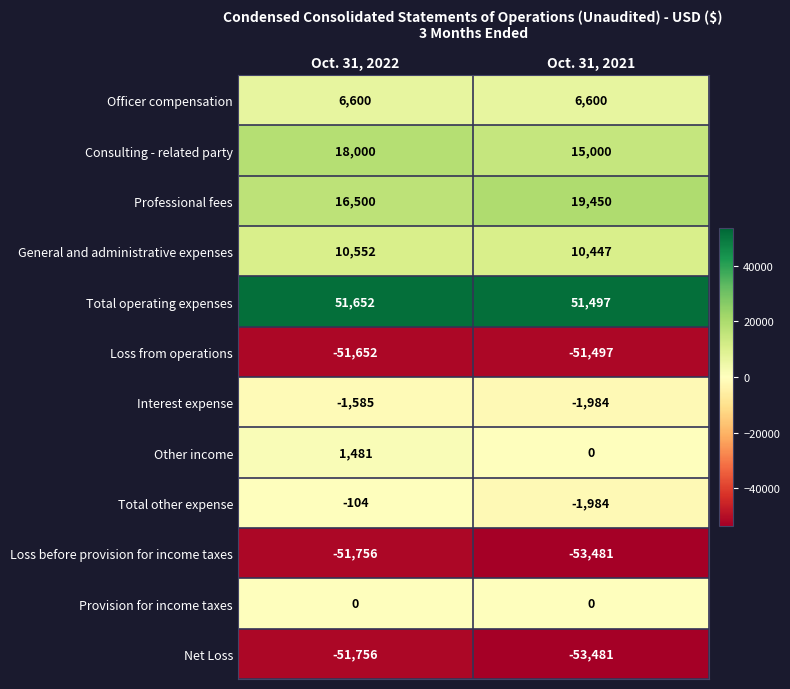

What is the maximum value shown in the chart?

51652